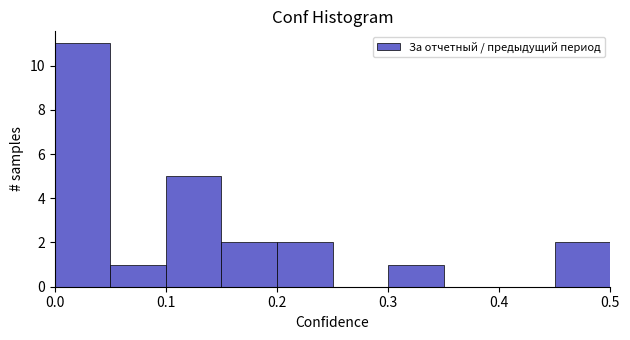

Reading left to right, list every bar in this chart as the range it spans on the x-axis followed by its height. The values are not printed on the chart, so give them approximately, as read against the axis.

0.00 to 0.05: 11
0.05 to 0.10: 1
0.10 to 0.15: 5
0.15 to 0.20: 2
0.20 to 0.25: 2
0.25 to 0.30: 0
0.30 to 0.35: 1
0.35 to 0.40: 0
0.40 to 0.45: 0
0.45 to 0.50: 2